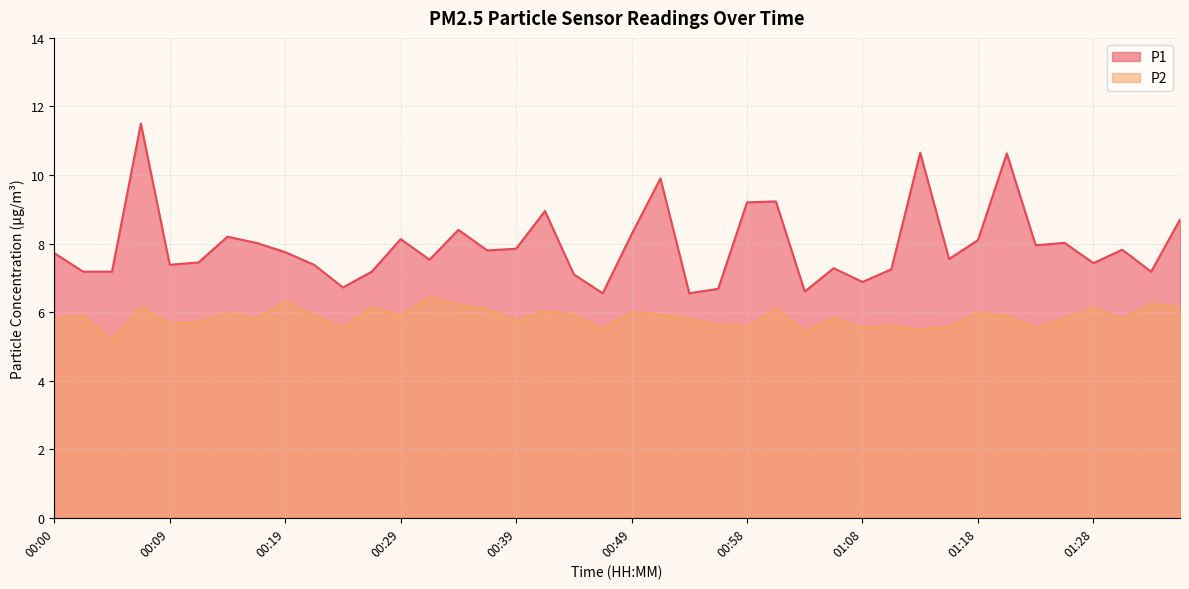

True or false: P2 has more than 0 interior local peaks.

True